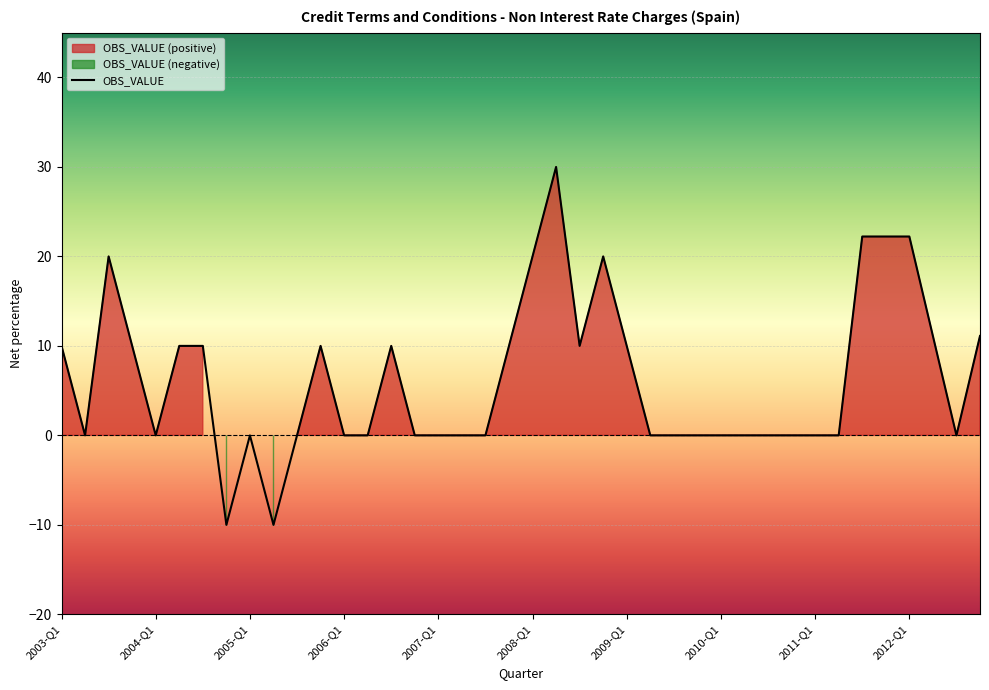

How many categories are shown in the chart?

40